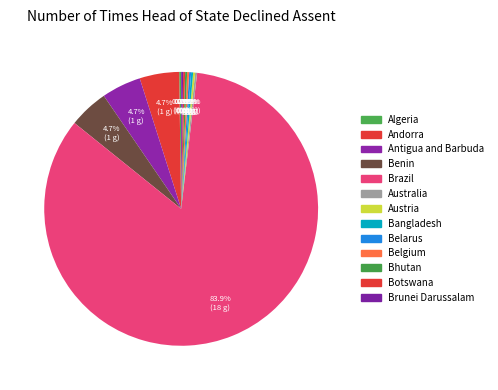

Is Brunei Darussalam the majority of the pie?

No